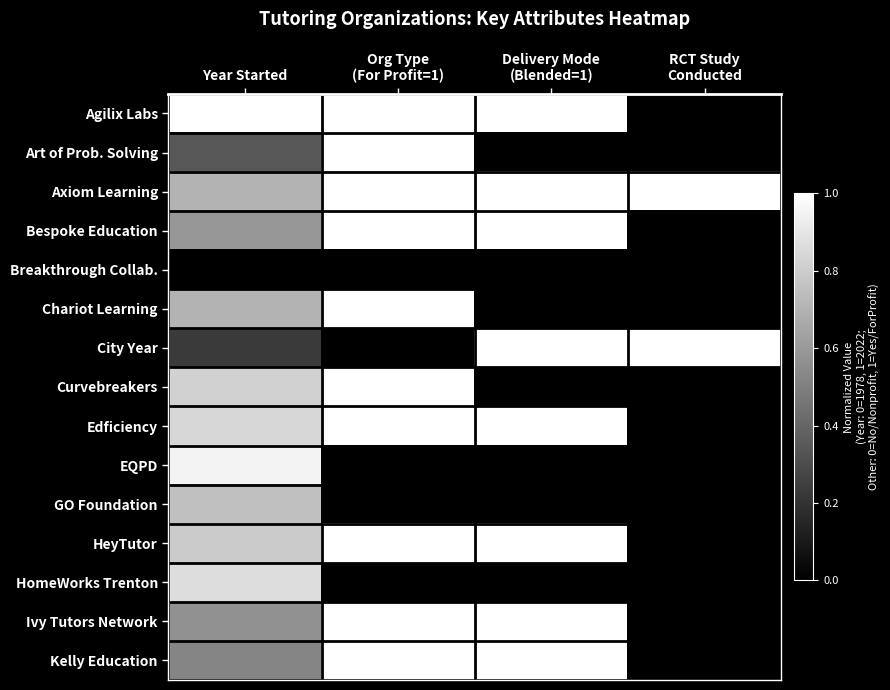

At which category is the sum across all series the highest?

Org Type
(For Profit=1)